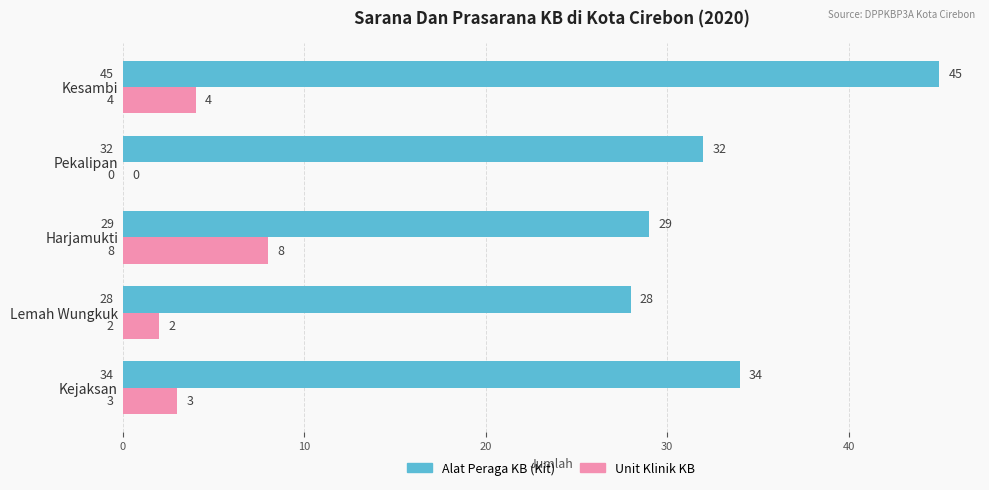

The Unit Klinik KB series shows 3 at Kejaksan. True or false?

True